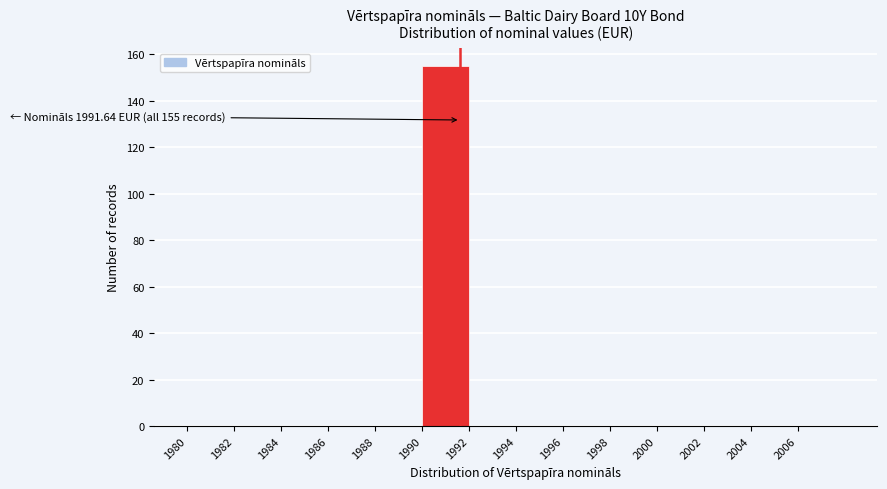

Over which range of the x-axis is the bar tallest?

1990 to 1992